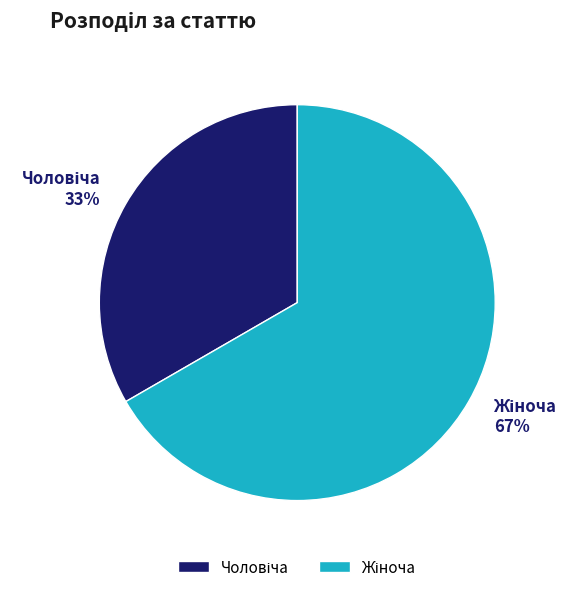

Is there any slice that represents more than half of the pie?

Yes